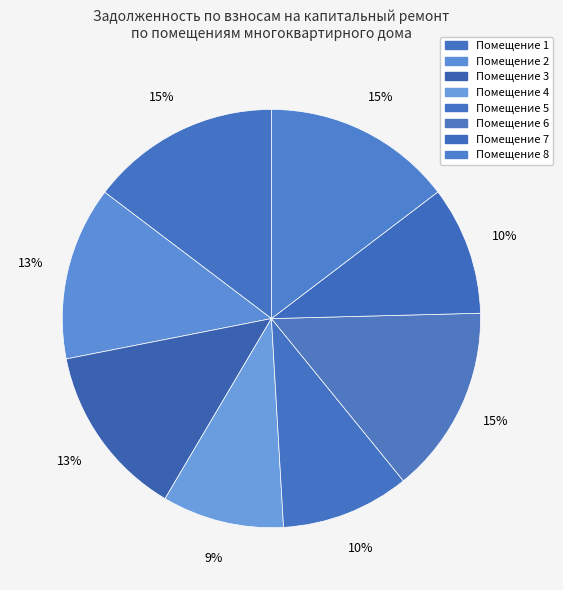

Count the number of slices in the pie.

8